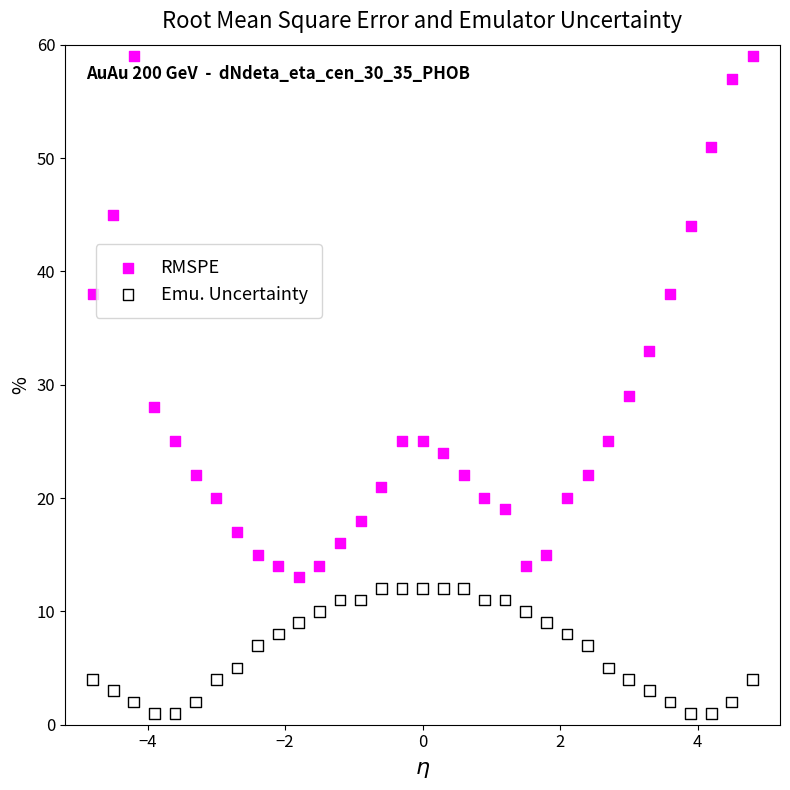

Across all data points, what is the range of Y values (max minus min)?

58